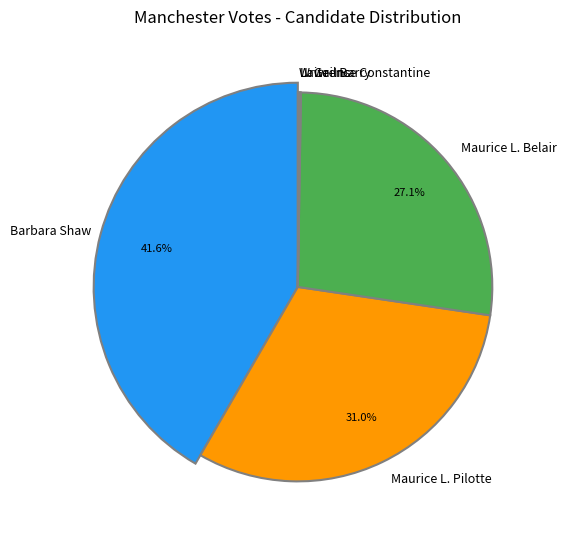

Is it true that Barbara Shaw is 42% of the pie?

True